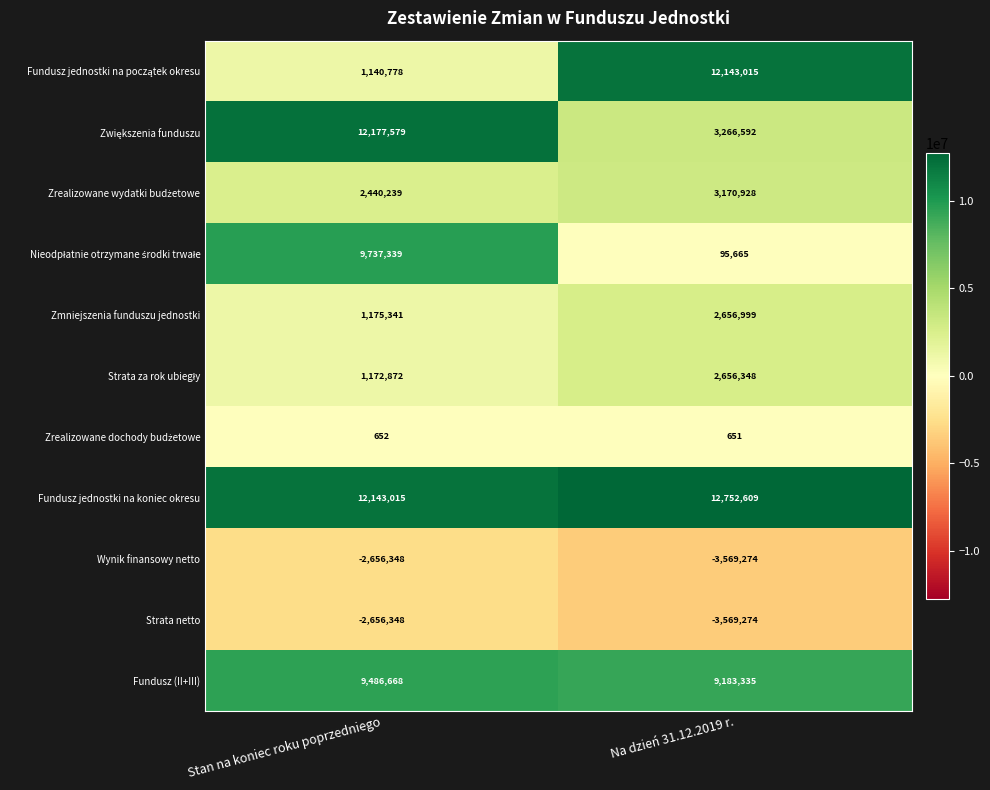

What is the difference between the highest and lowest values at Na dzień 31.12.2019 r.?

16321883